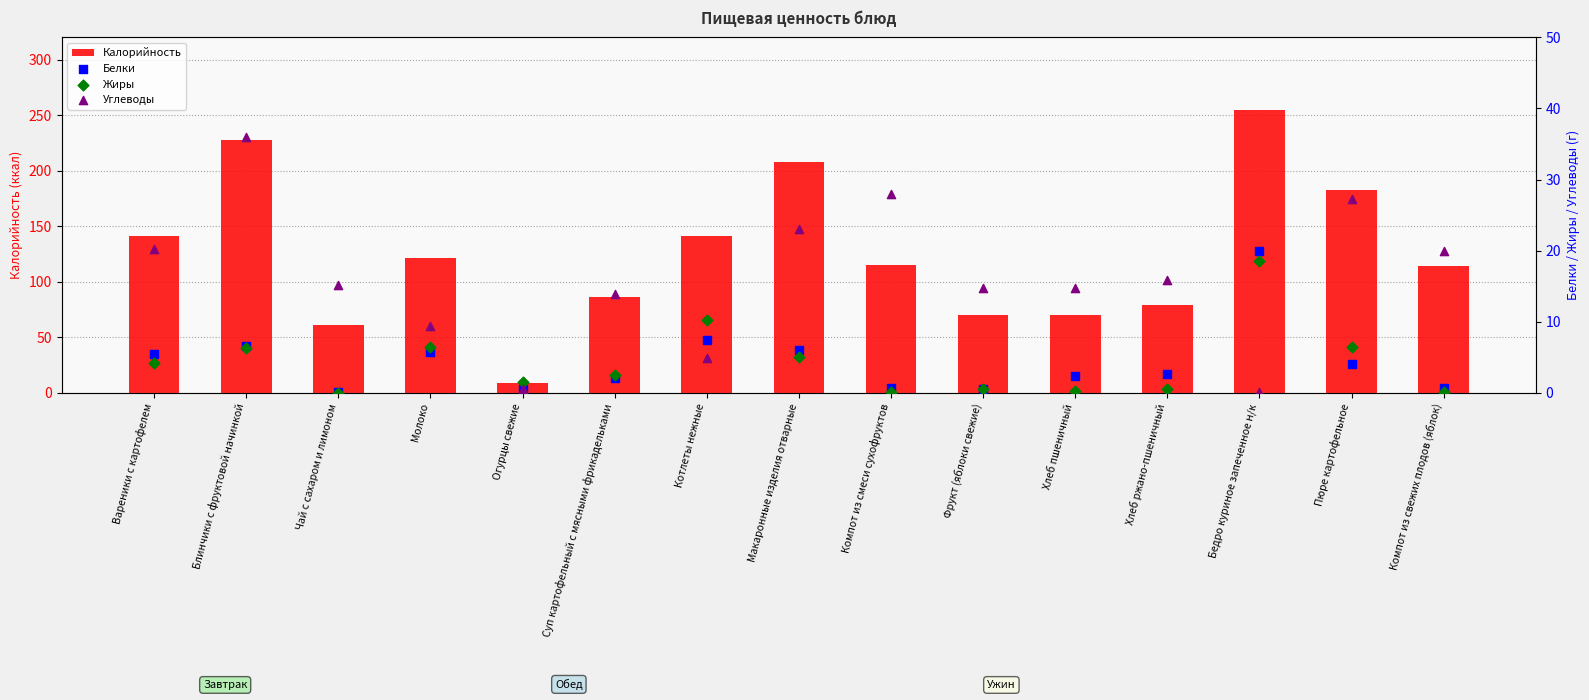

What is the total value across all series at Компот из свежих плодов (яблок)?

134.8